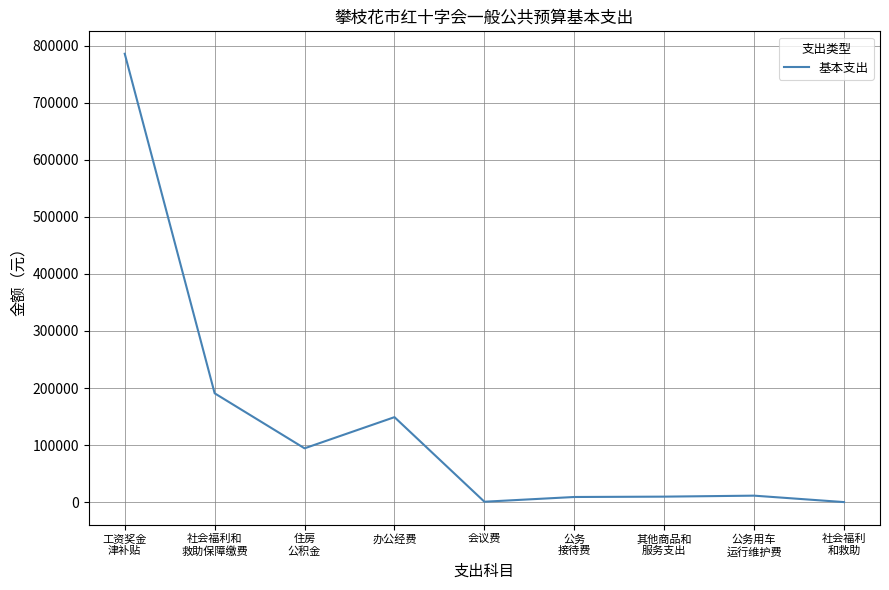

What value does the data have at 办公经费?

148912.2